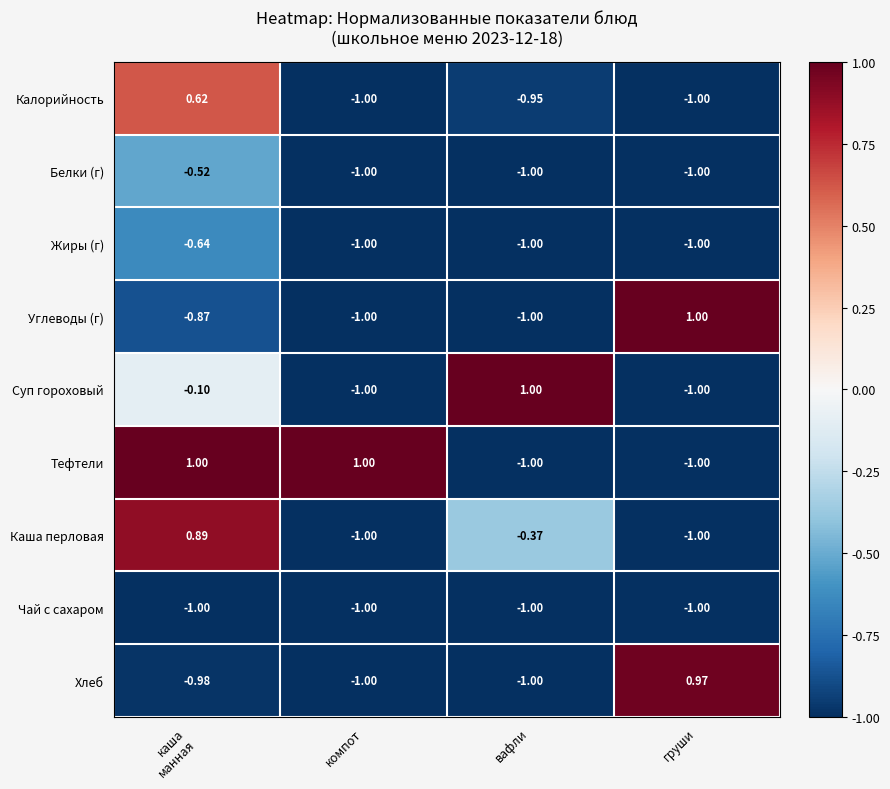

Which series has the largest total across all categories?

Тефтели